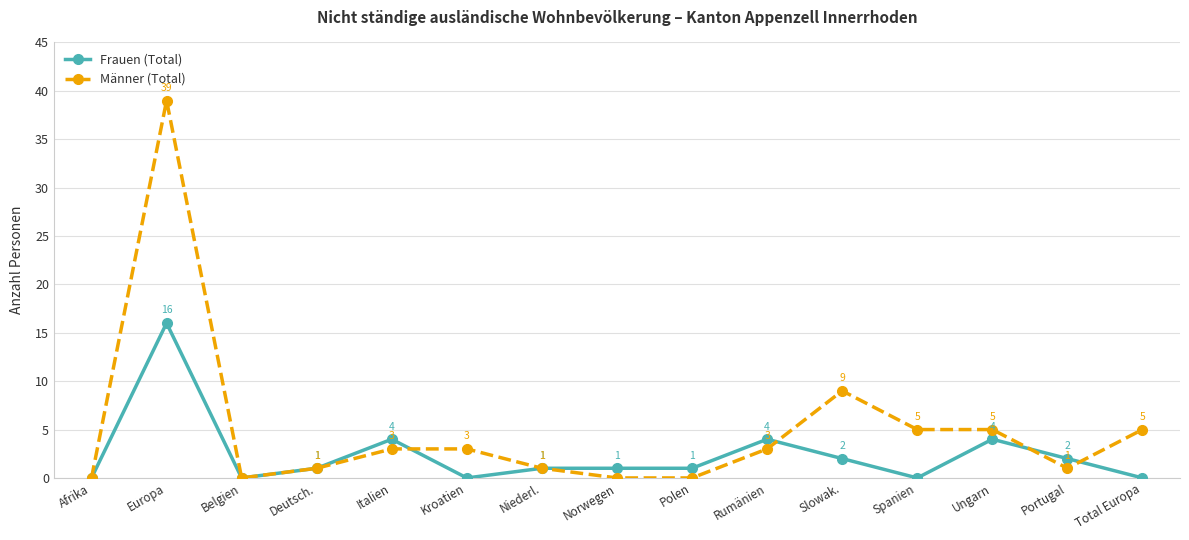

What is the average value of the Männer (Total) series?

5